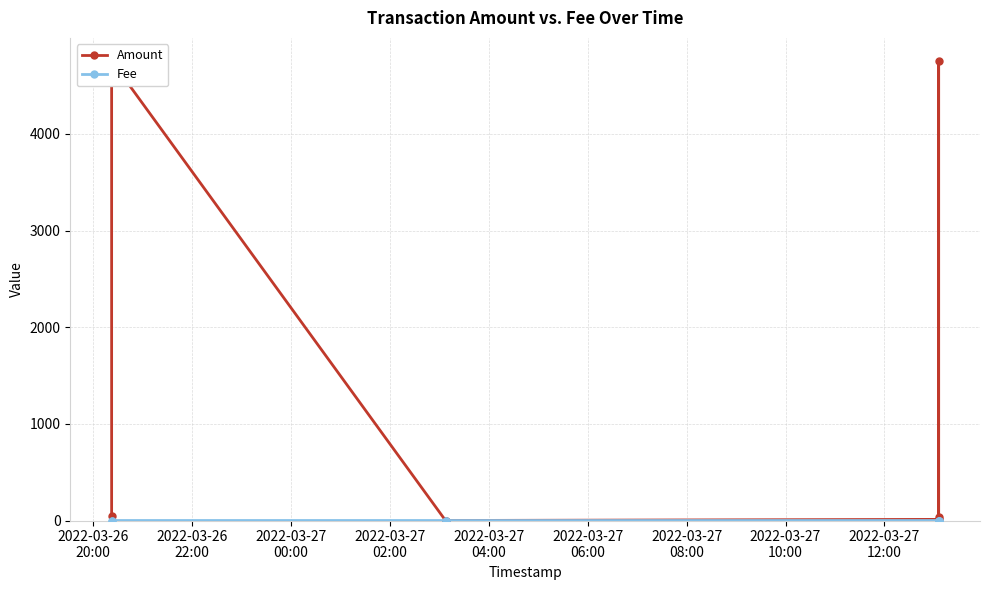

How many values in Amount are above zero?

6